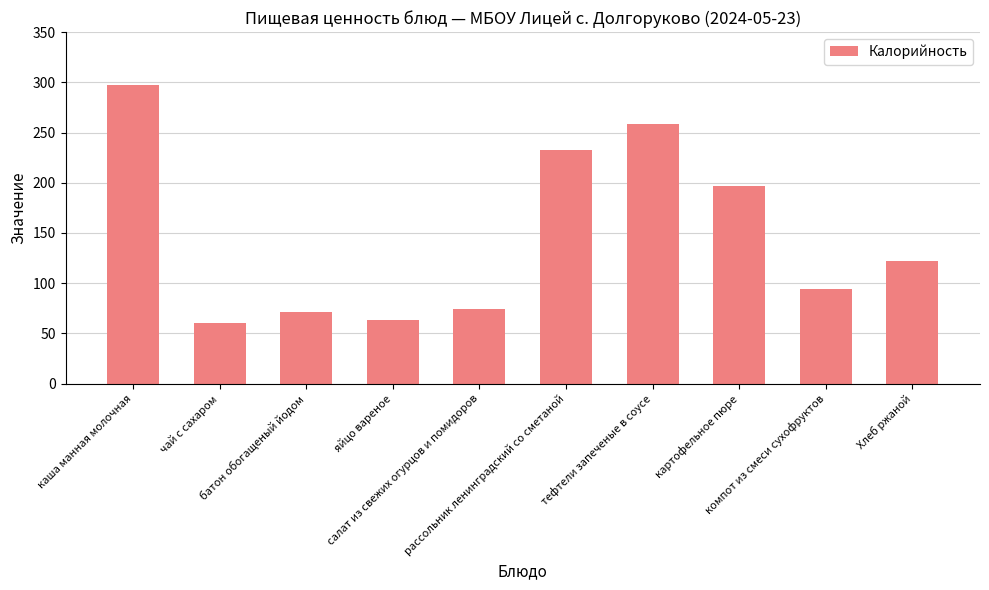

Does the chart contain stacked bars?

No